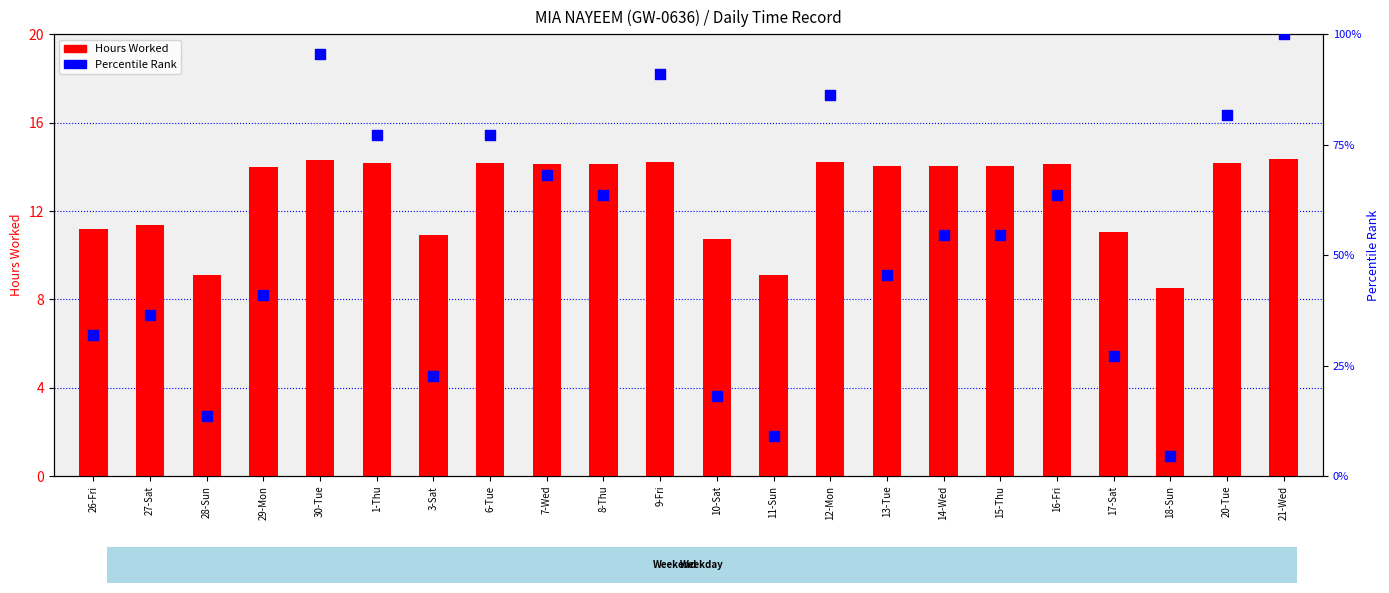

Which series reaches the maximum Y coordinate?

Percentile Rank